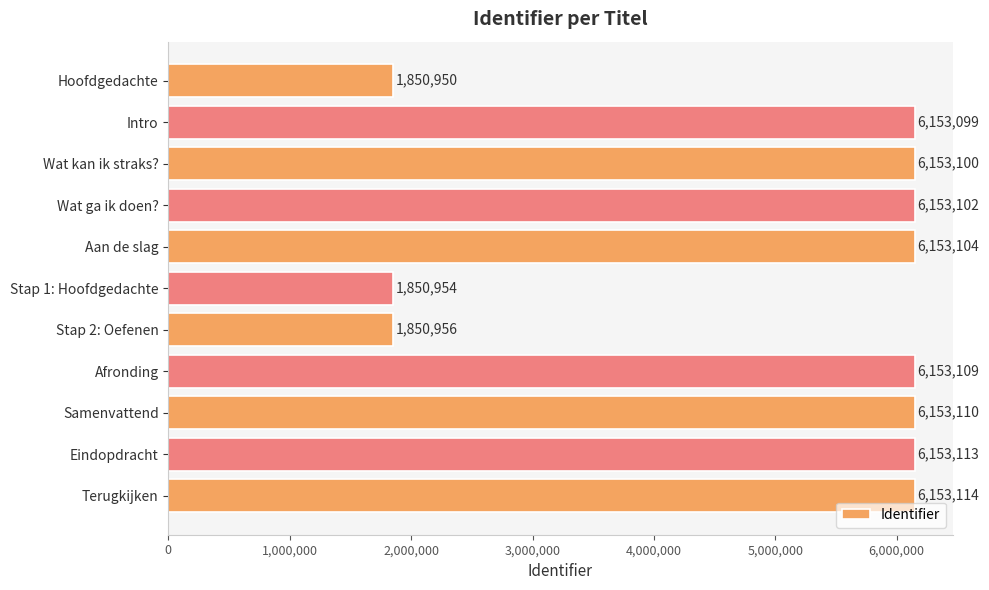

What is the label of the 9th bar from the bottom?

Wat kan ik straks?